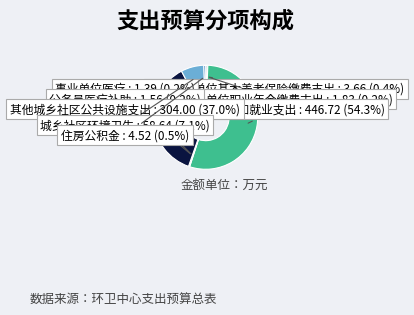

Which category has the smallest portion of the pie?

事业单位医疗